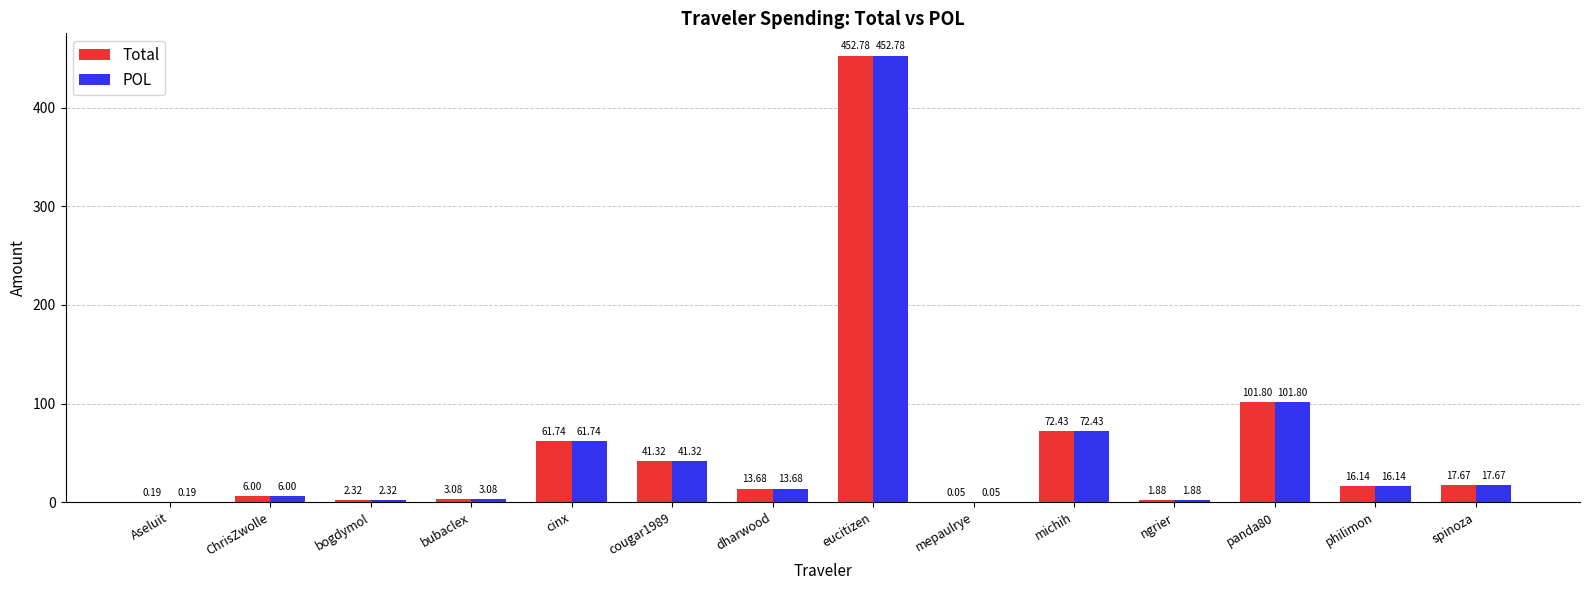

At which label does POL first exceed 16?

cinx